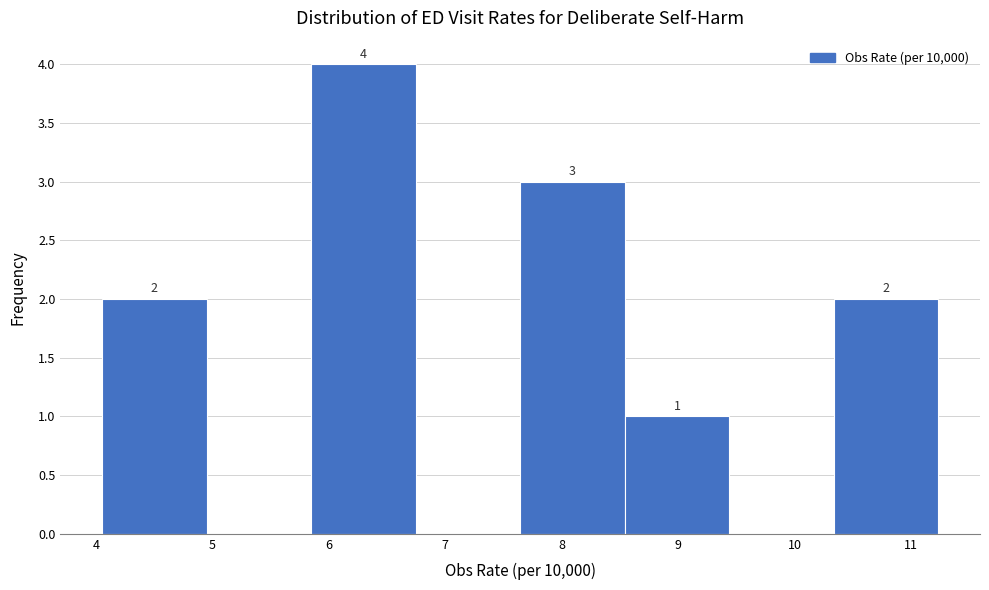

Which range on the x-axis has the tallest bar?

5.8 to 6.7